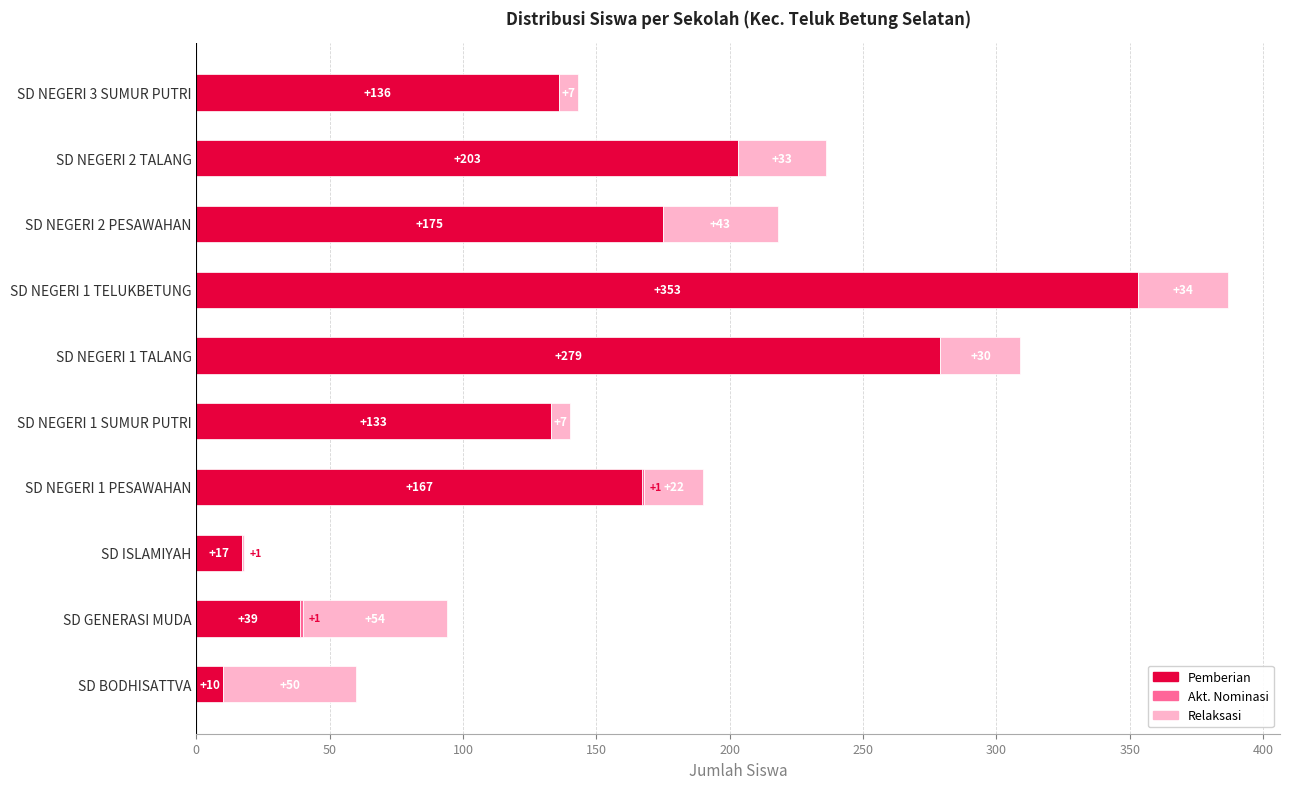

Which category has the highest value in the Pemberian series?

SD NEGERI 1 TELUKBETUNG